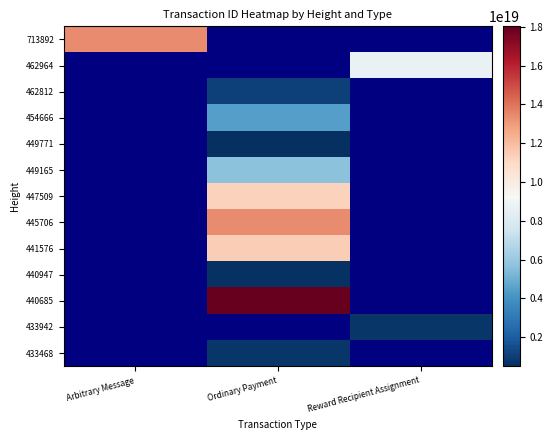

List the labels in order of 713892 value, largest first.

Arbitrary Message, Ordinary Payment, Reward Recipient Assignment